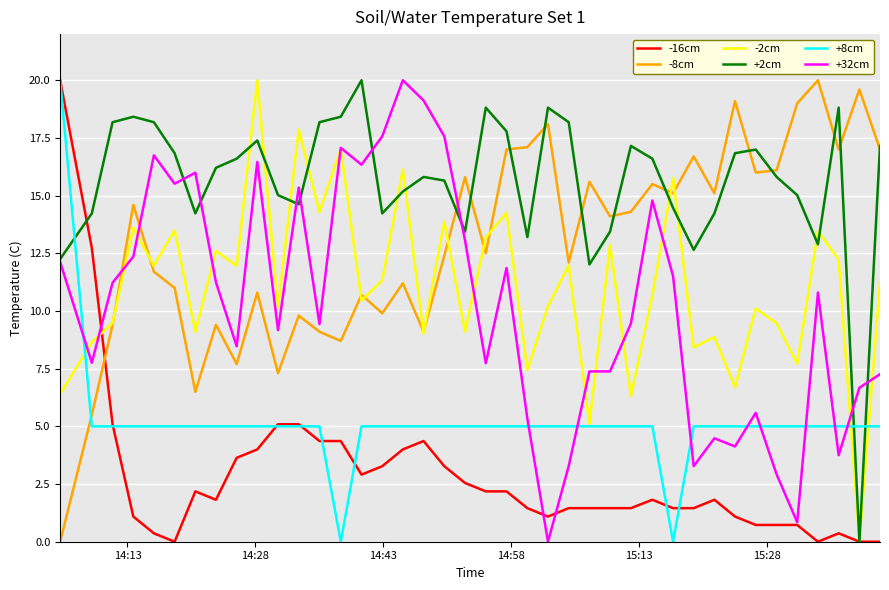

Which series ends up on top after the final intersection of +2cm and +8cm?

+2cm